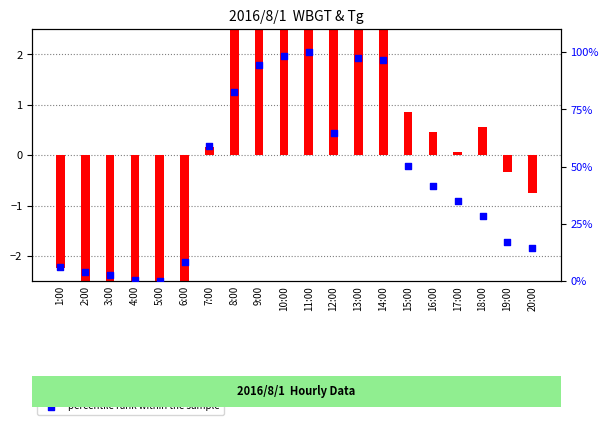

At which category is the sum across all series the highest?

11:00